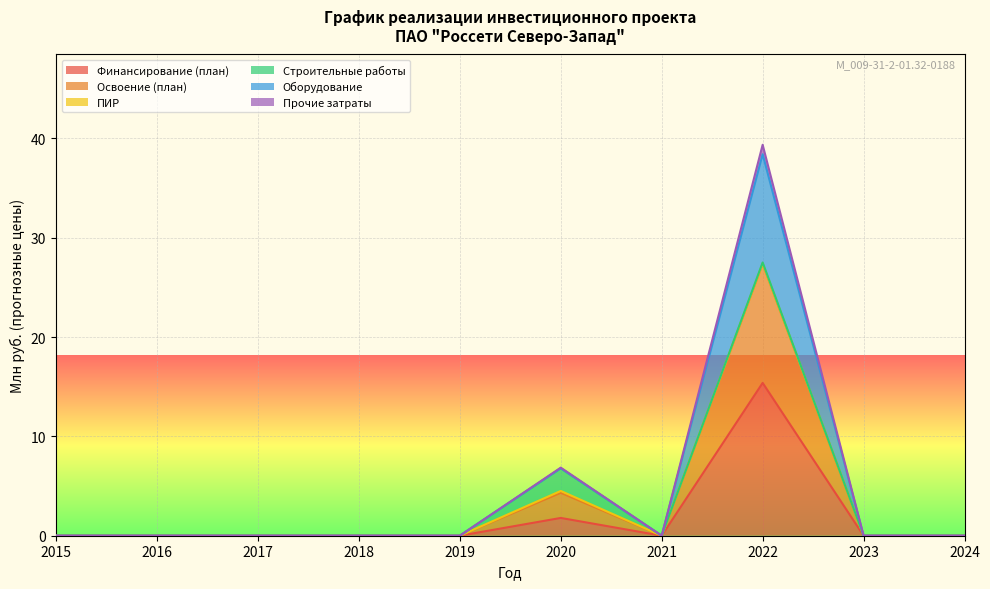

Between 2021 and 2024, which is larger?

2021